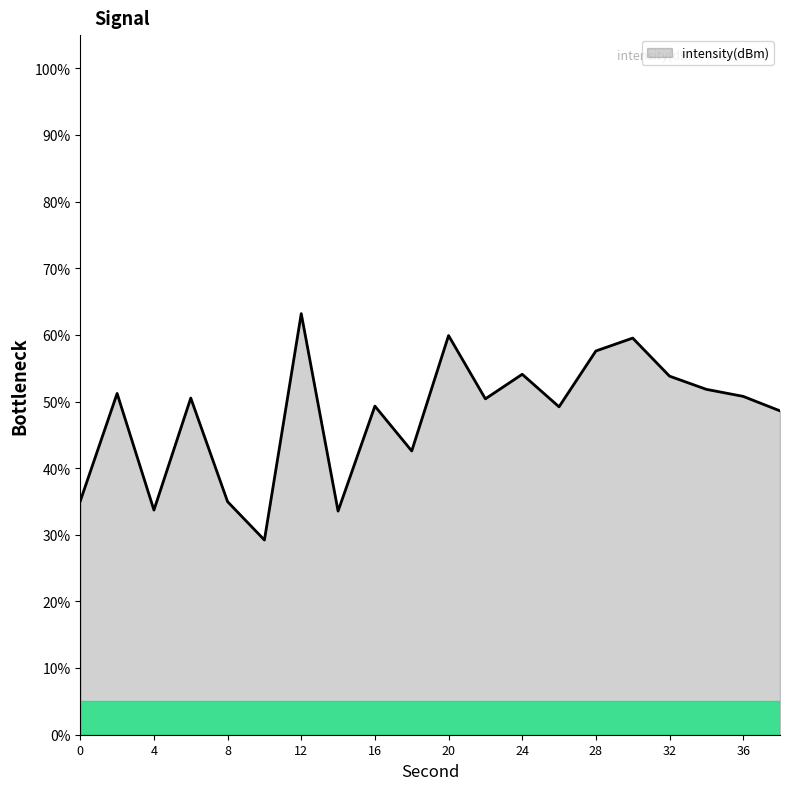

What is the minimum value shown in the chart?

29.2